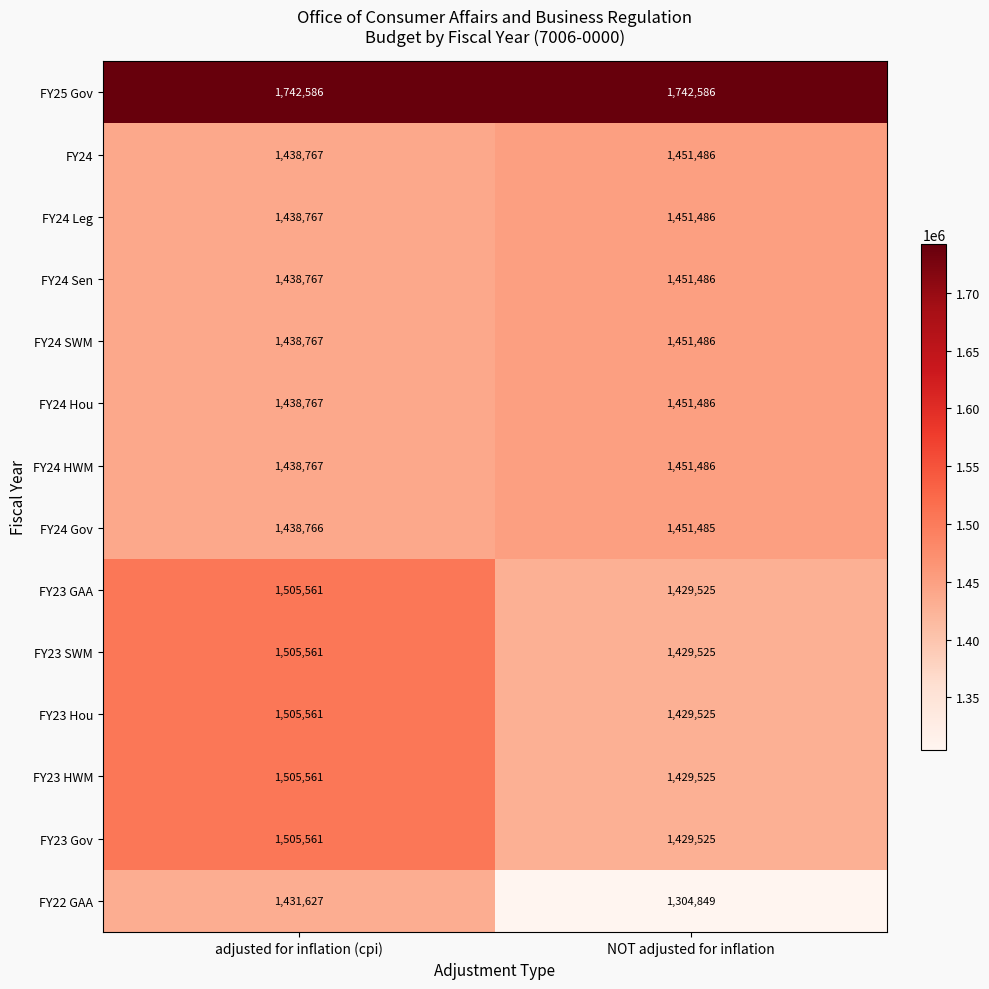

Reading left to right, list all the values displayed in this chart.

FY25 Gov: 1742586	1742586
FY24: 1438767	1451486
FY24 Leg: 1438767	1451486
FY24 Sen: 1438767	1451486
FY24 SWM: 1438767	1451486
FY24 Hou: 1438767	1451486
FY24 HWM: 1438767	1451486
FY24 Gov: 1438766	1451485
FY23 GAA: 1505561	1429525
FY23 SWM: 1505561	1429525
FY23 Hou: 1505561	1429525
FY23 HWM: 1505561	1429525
FY23 Gov: 1505561	1429525
FY22 GAA: 1431627	1304849